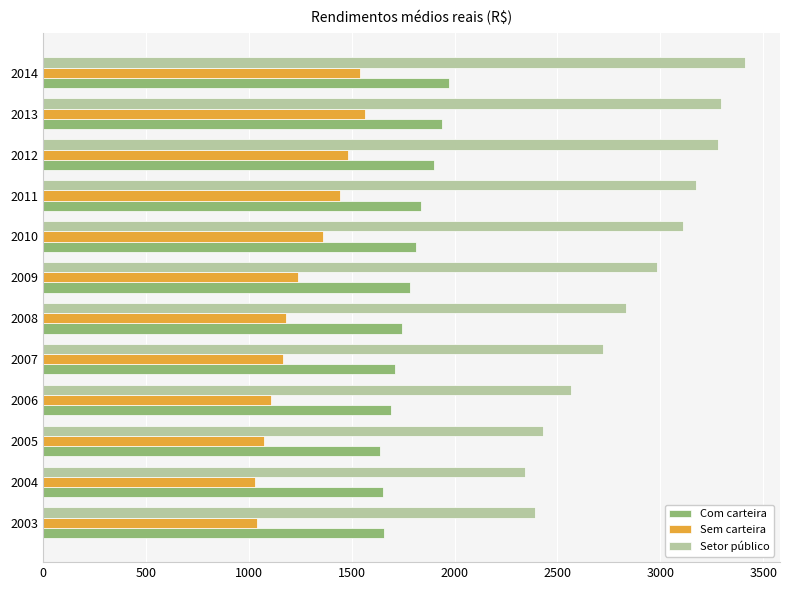

What is the difference between the maximum and minimum values in the Sem carteira series?

534.5